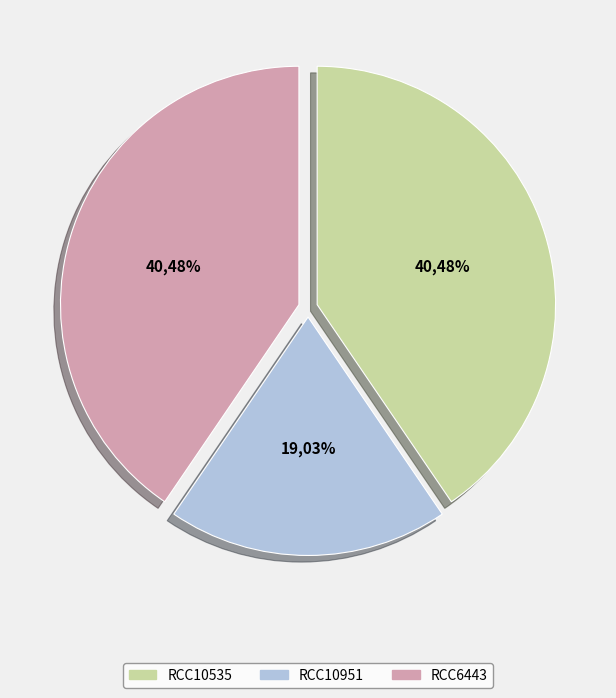

Which slice is the smallest?

RCC10951